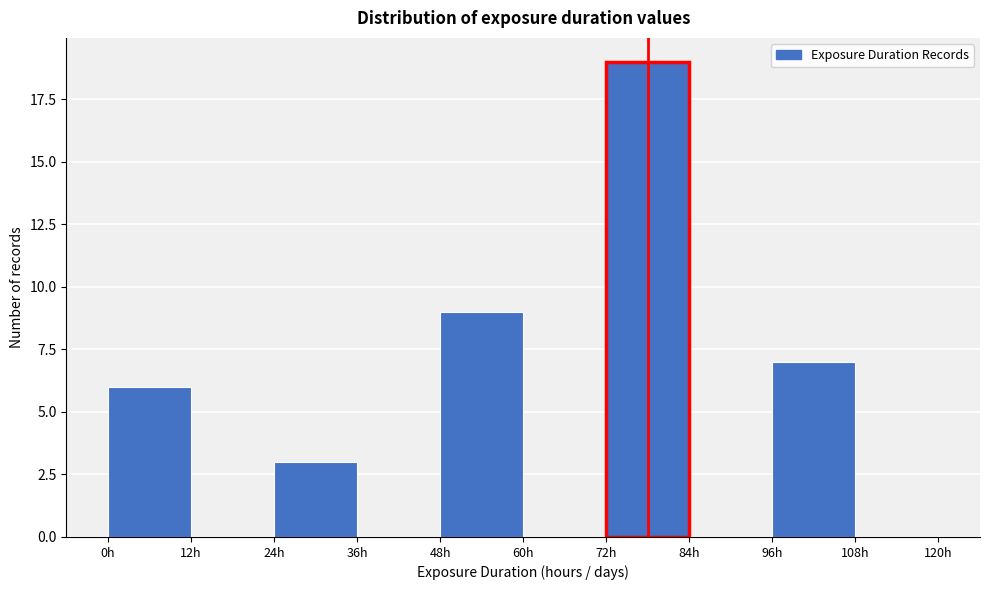

Reading left to right, transcribe this chart: for each bar, give the range it covers on the x-axis and its height. The values are not printed on the chart, so give them approximately, as read against the axis.

0 to 12: 6
12 to 24: 0
24 to 36: 3
36 to 48: 0
48 to 60: 9
60 to 72: 0
72 to 84: 19
84 to 96: 0
96 to 108: 7
108 to 120: 0